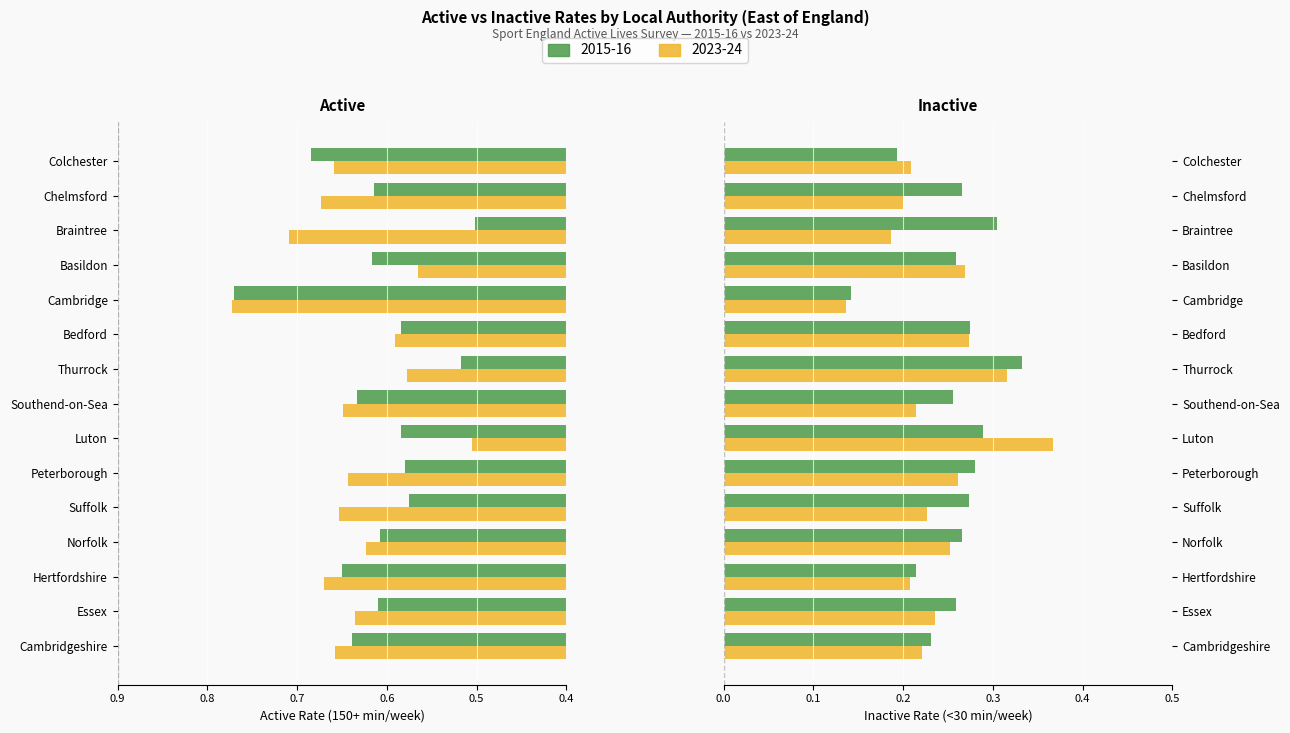

Is it true that inactive_2023 equals 0.3 at Thurrock?

True